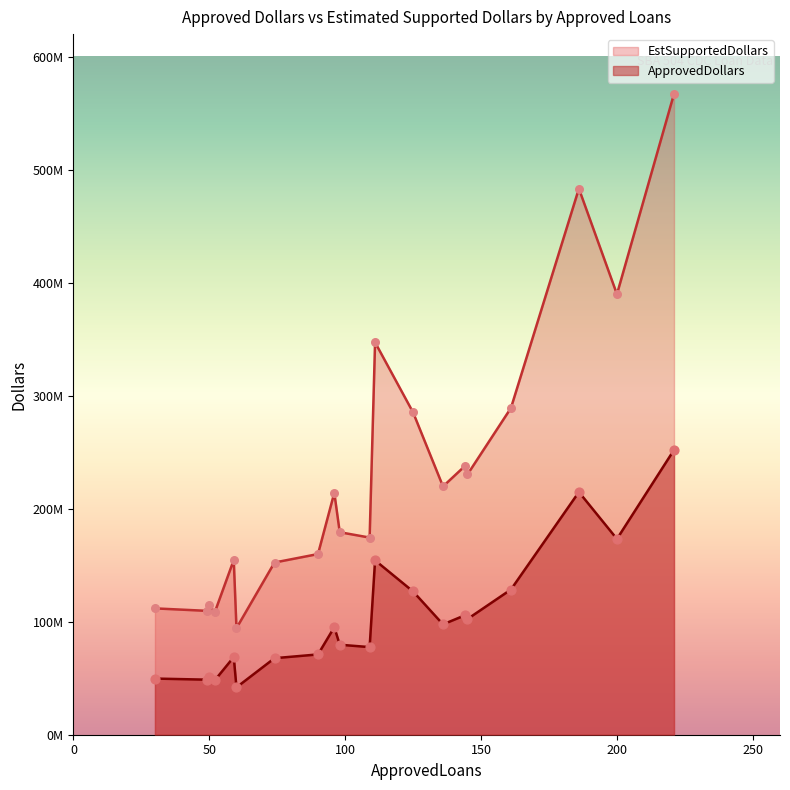

Which series reaches the minimum Y coordinate?

ApprovedDollars